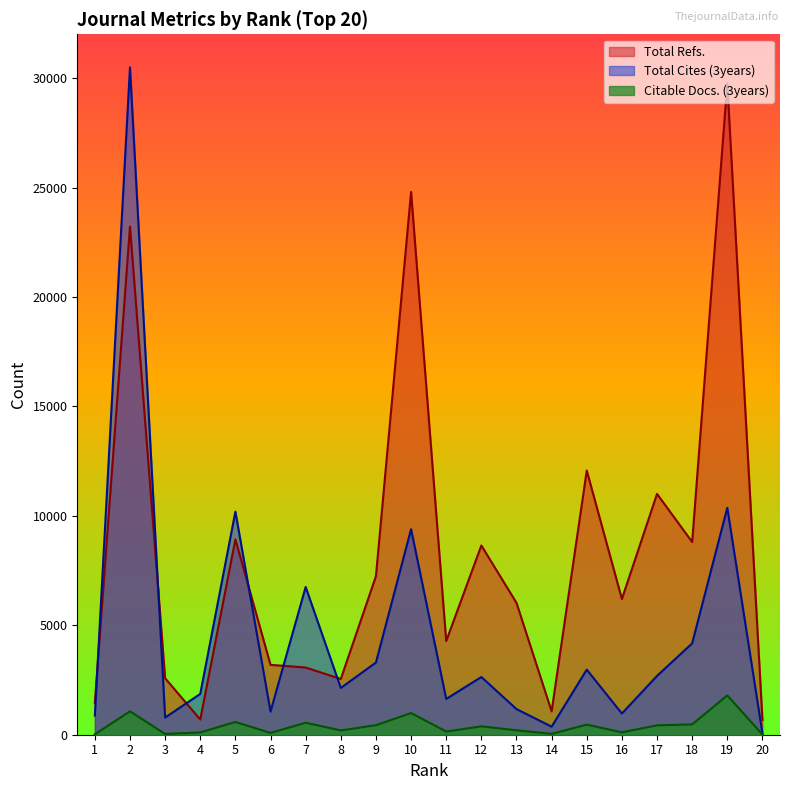

In Total Cites (3years), how many points are higher than both neighbors (excluding endpoints)?

7